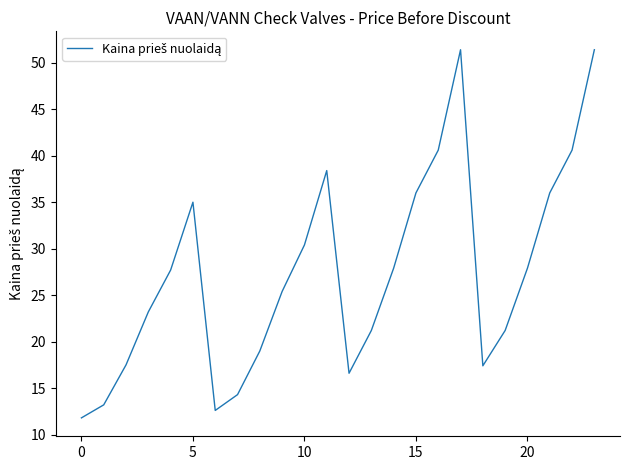

Count the number of data series in this chart.

1